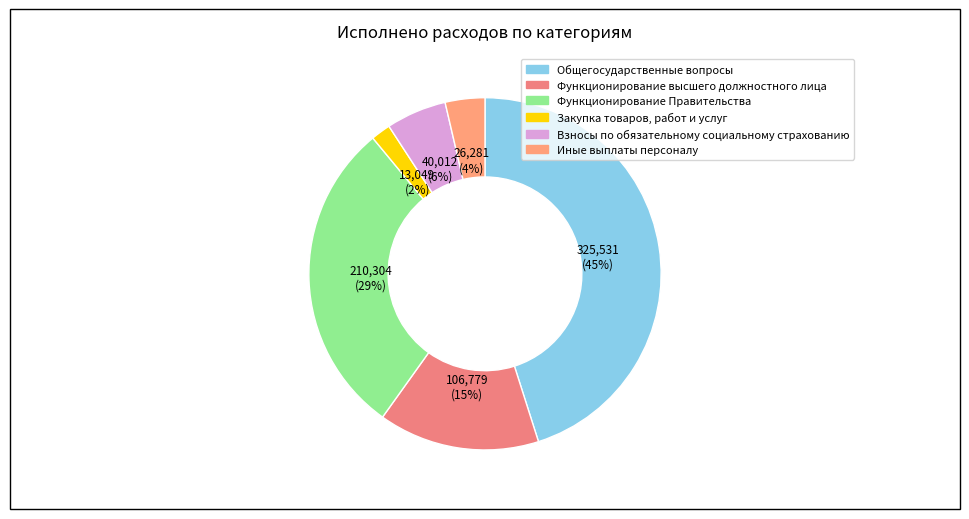

What percentage is the Закупка товаров, работ и услуг slice, to the nearest percent?

2%